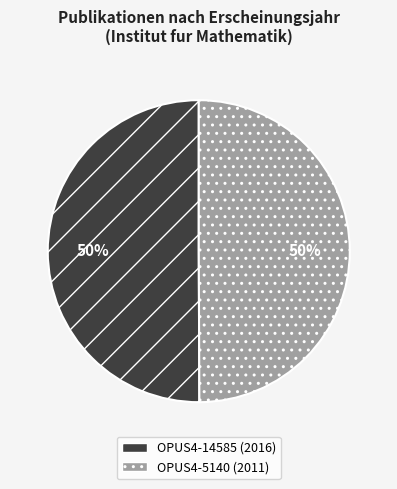

What is the ratio of the value at OPUS4-14585 (2016) to the value at OPUS4-5140 (2011)?

1.0